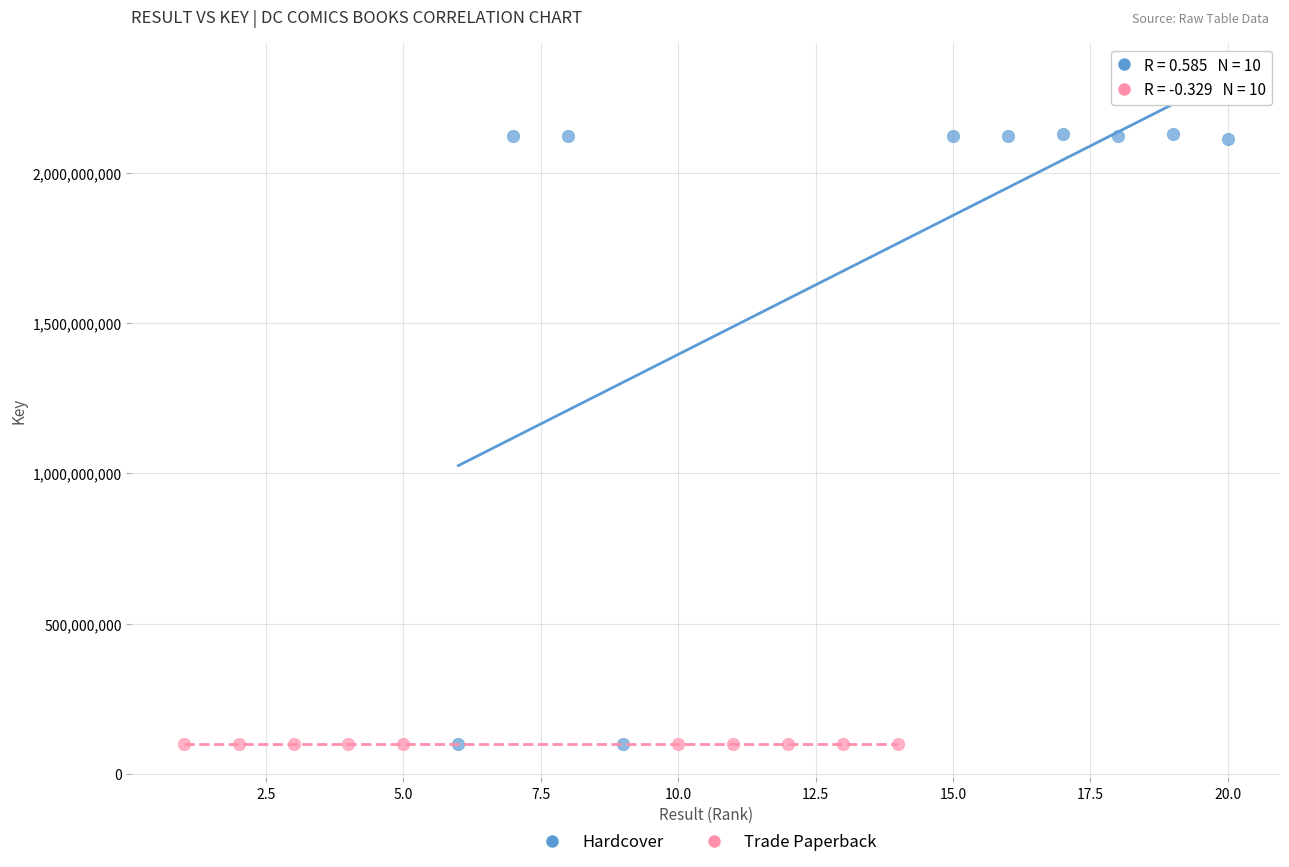

Which series has the widest spread of Y values?

Hardcover